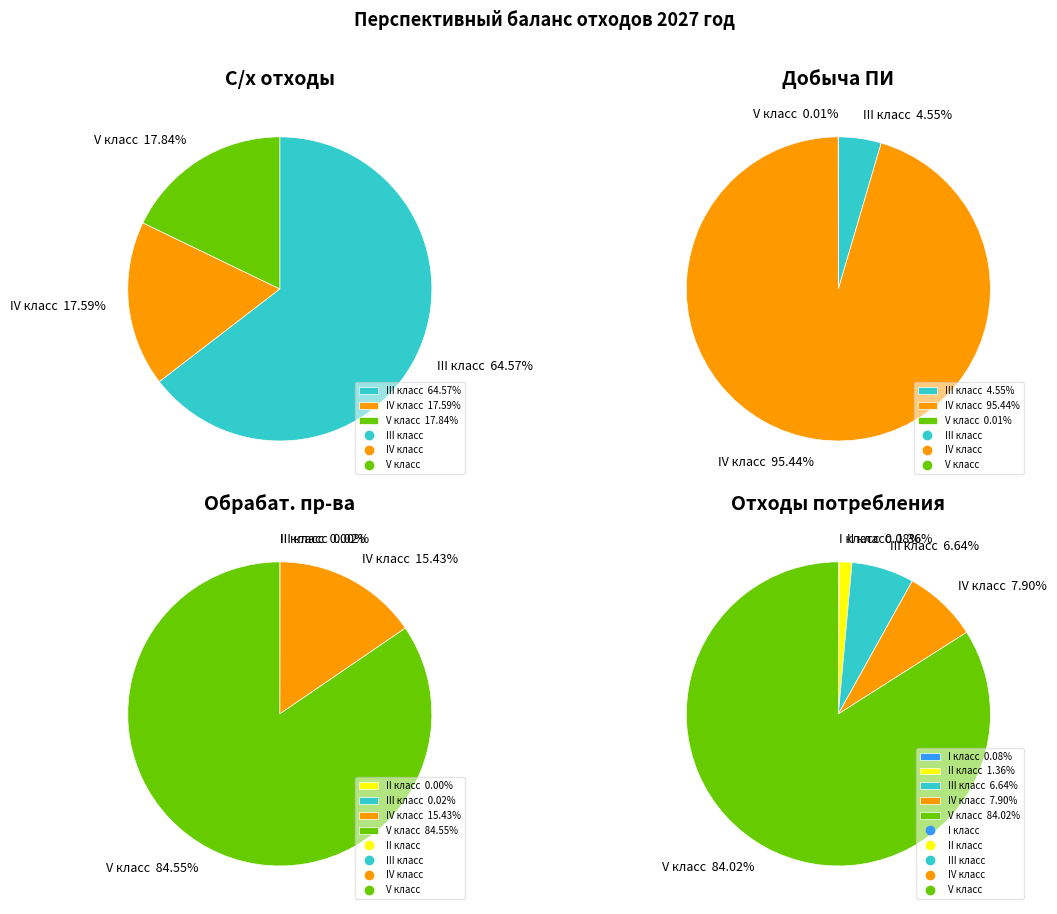

How many segments does this pie chart have?

5